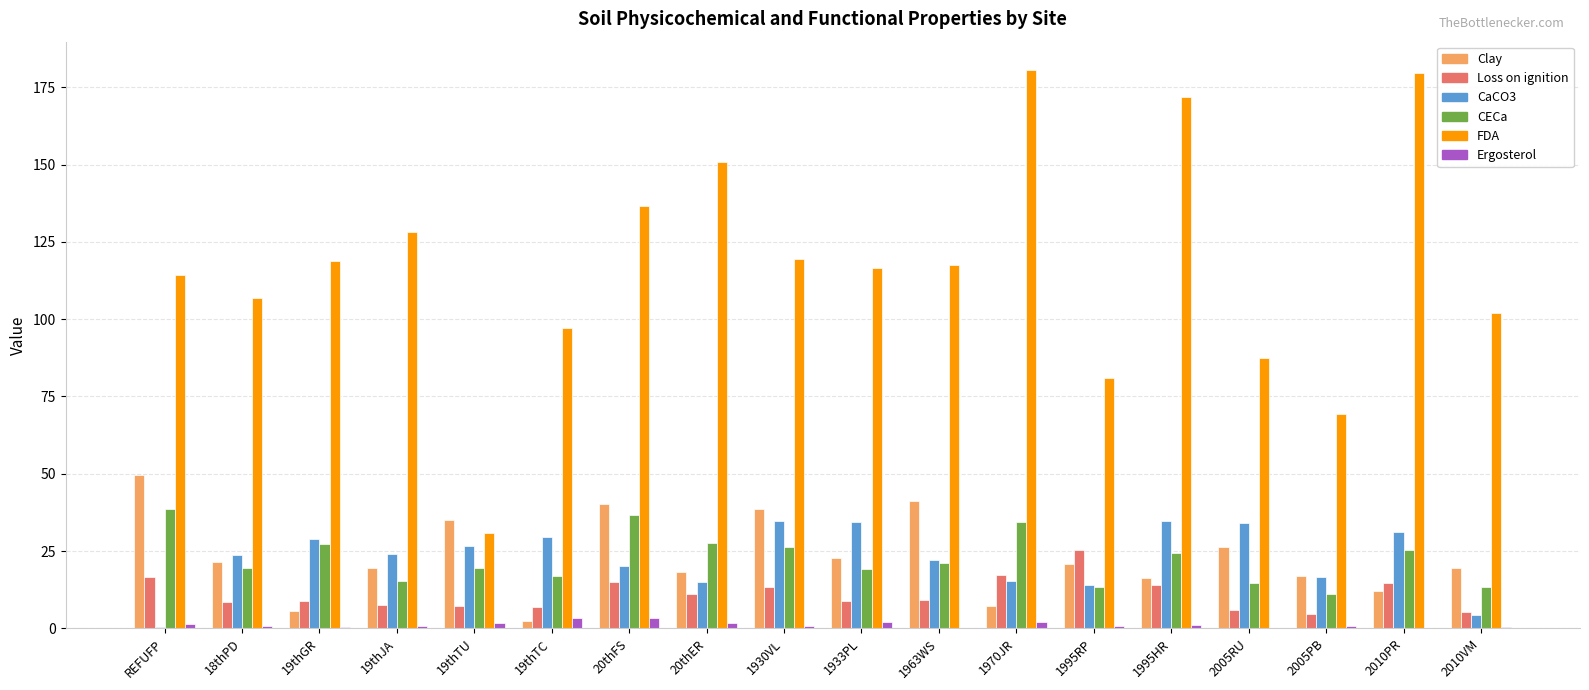

How many groups of bars are there?

18